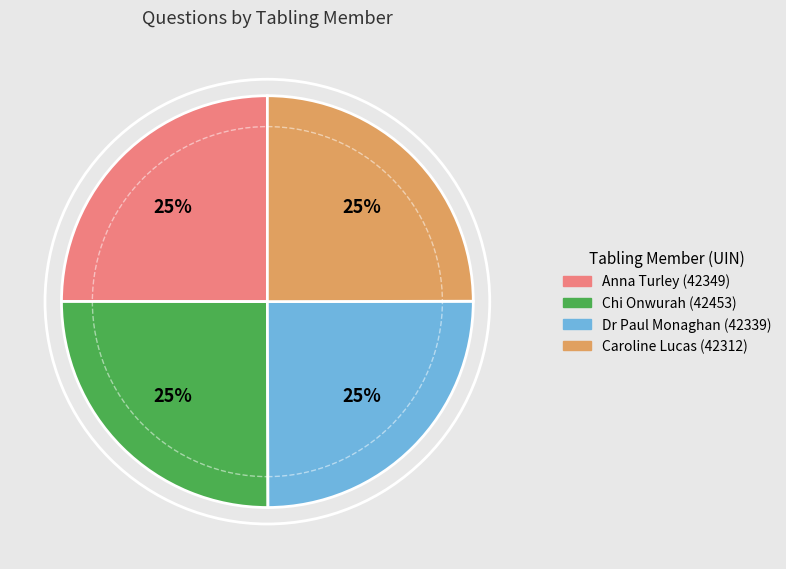

How many slices are in this pie chart?

4